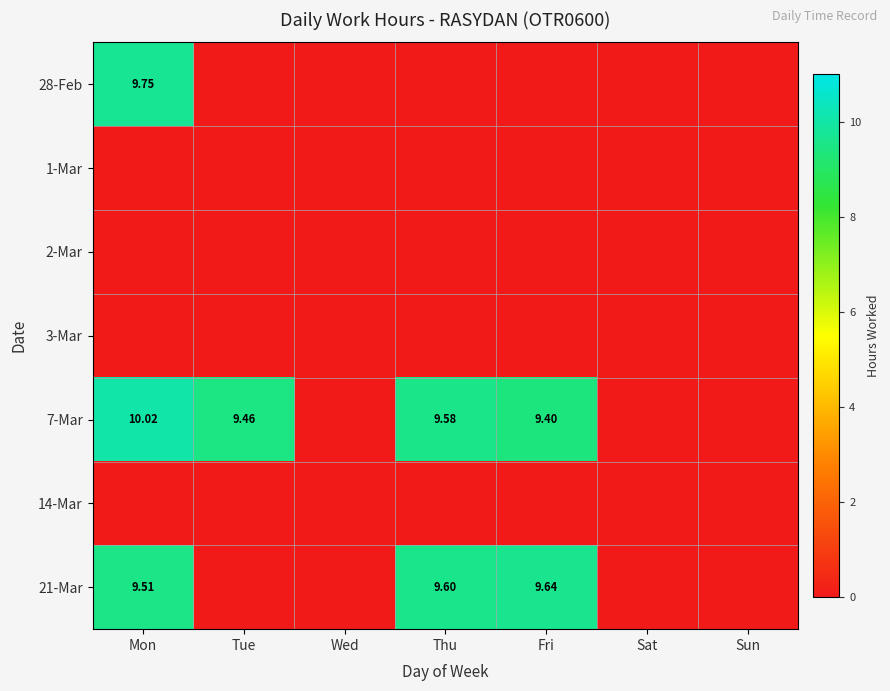

The value of 7-Mar at Thu is 5.1. True or false?

False